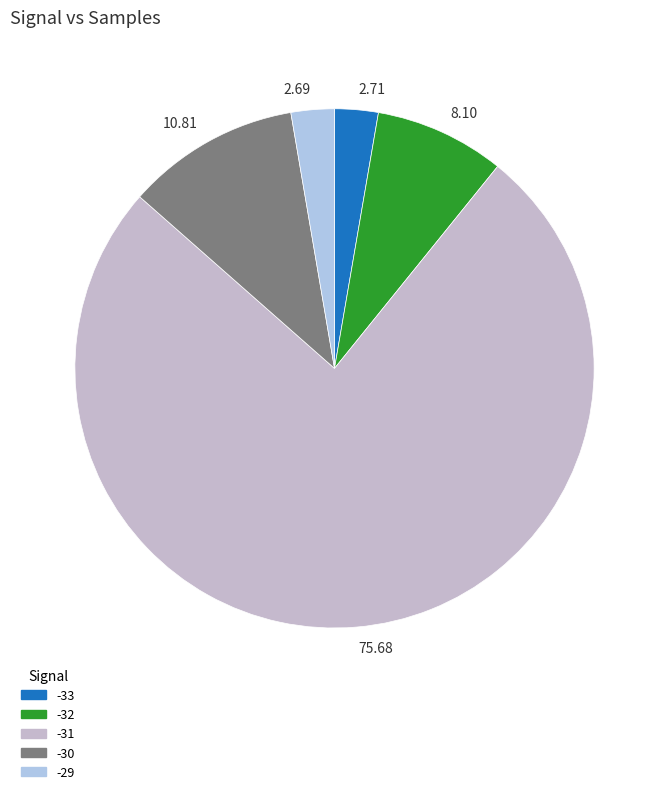

Count the number of slices in the pie.

5